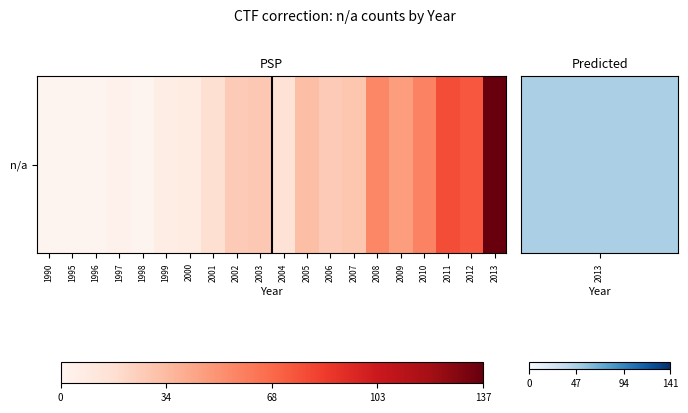

Reading left to right, what are all the values shown in this chart?

1990=1	1995=1	1996=1	1997=3	1998=1	1999=6	2000=8	2001=17	2002=27	2003=28	2004=15	2005=33	2006=27	2007=29	2008=56	2009=47	2010=58	2011=79	2012=75	2013=137